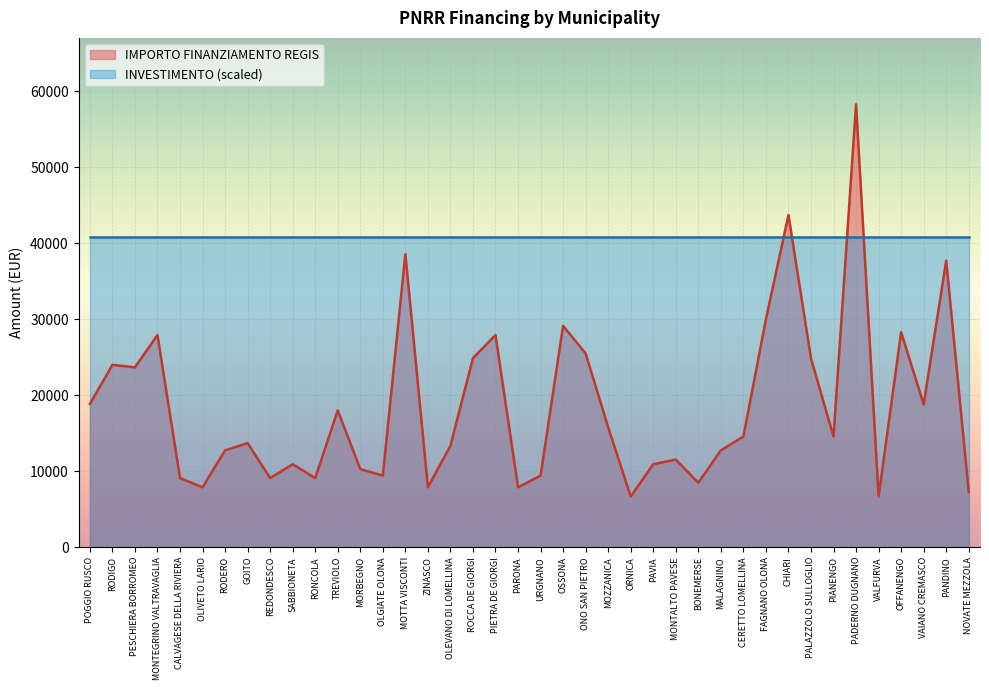

What is the difference between the maximum and second lowest values?

51595